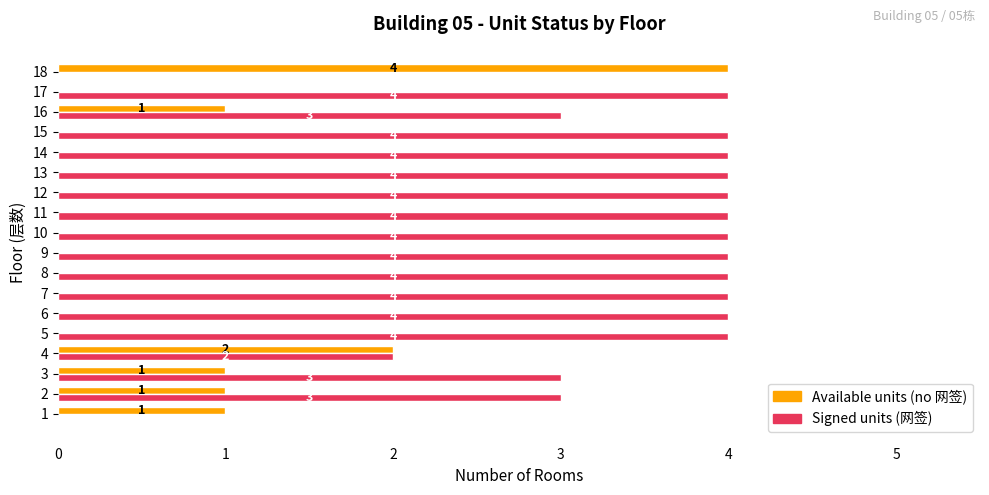

The Signed units (网签) series shows 4 at 14. True or false?

True